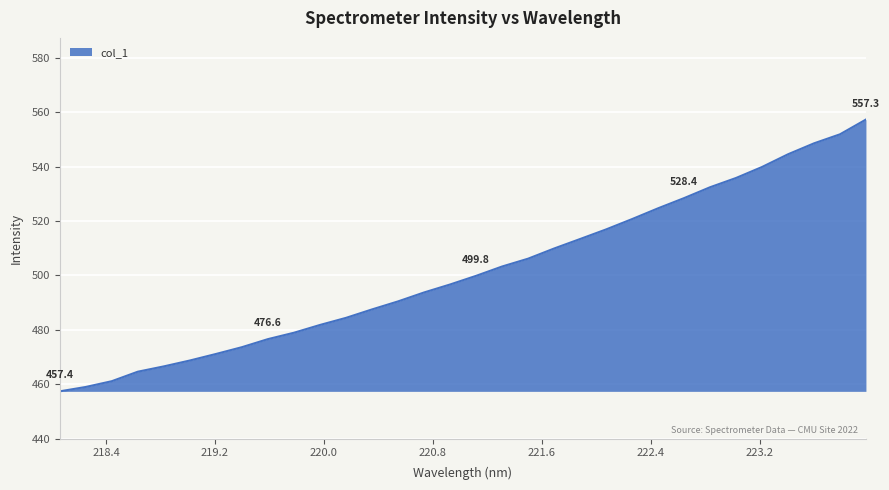

What is the smallest value displayed?

457.4